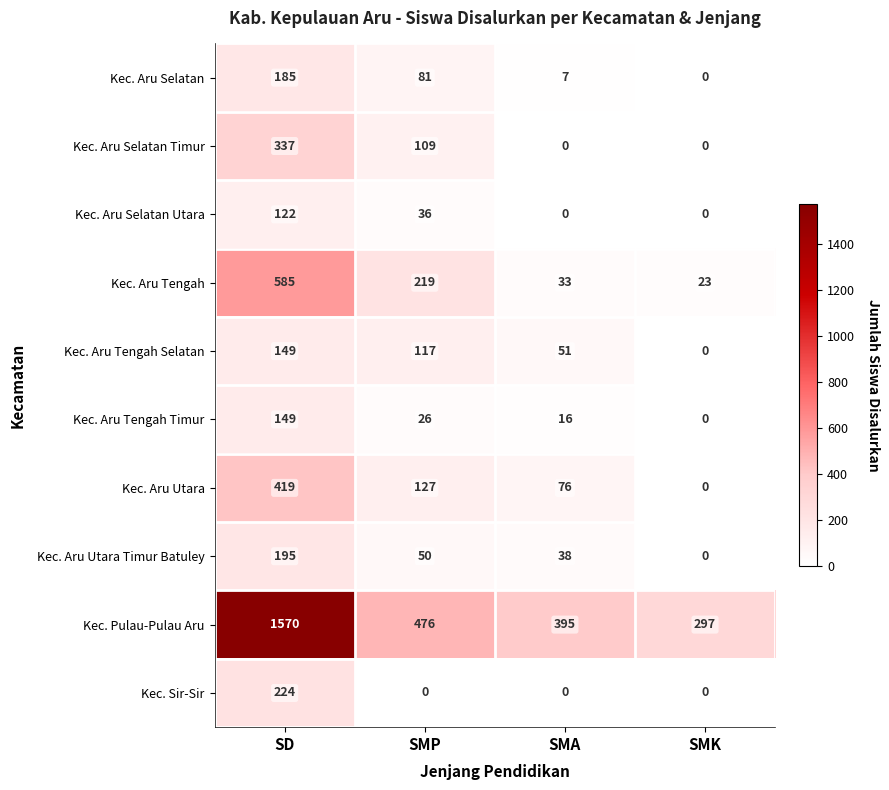

How many data points does each series have?

4